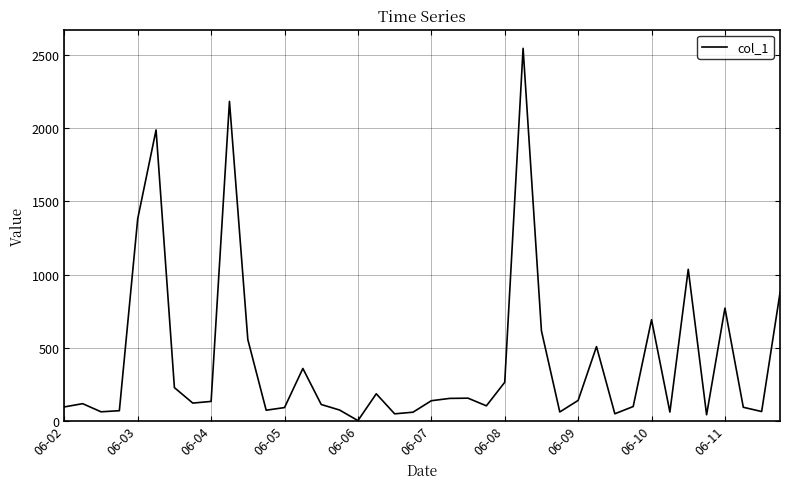

What is the maximum value shown in the chart?

2548.1